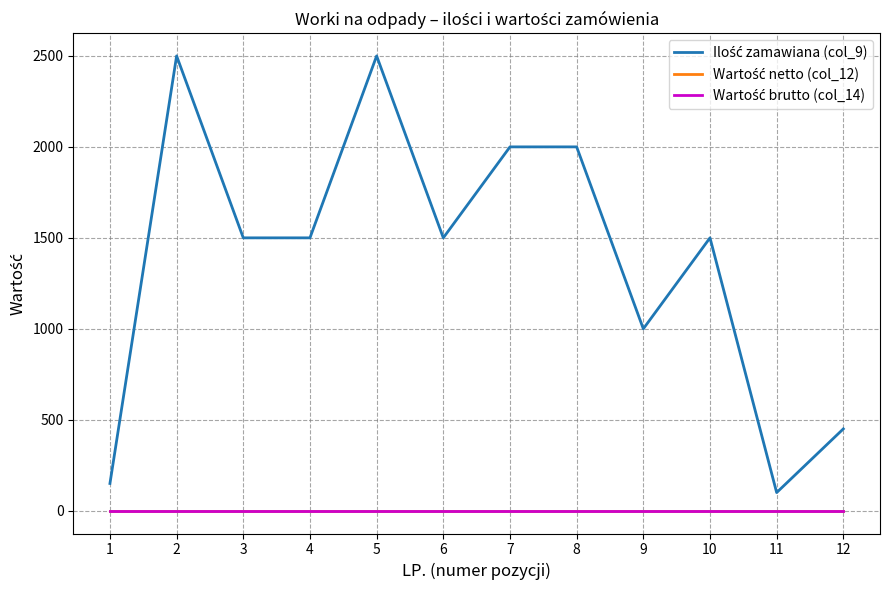

How many distinct data groups are displayed?

3